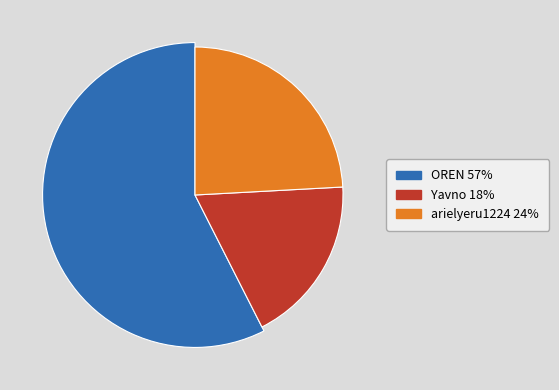

To the nearest percent, what is the difference between the OREN and Yavno slice percentages?

39%